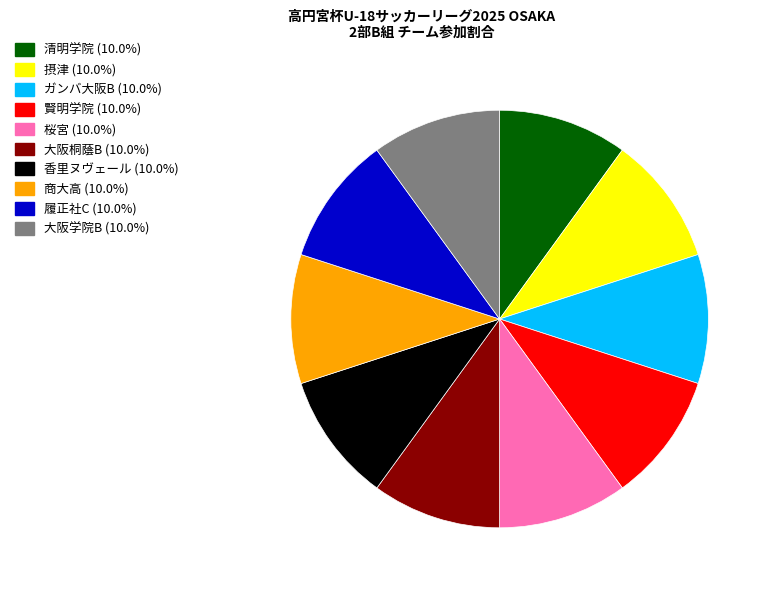

Is there any slice that represents more than half of the pie?

No